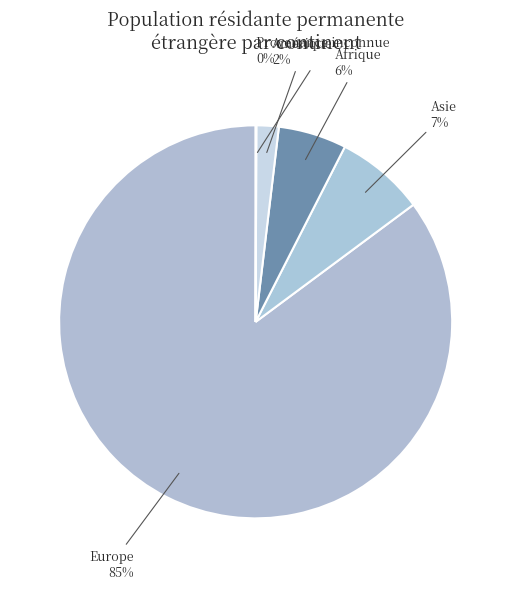

Is there any slice that represents more than half of the pie?

Yes